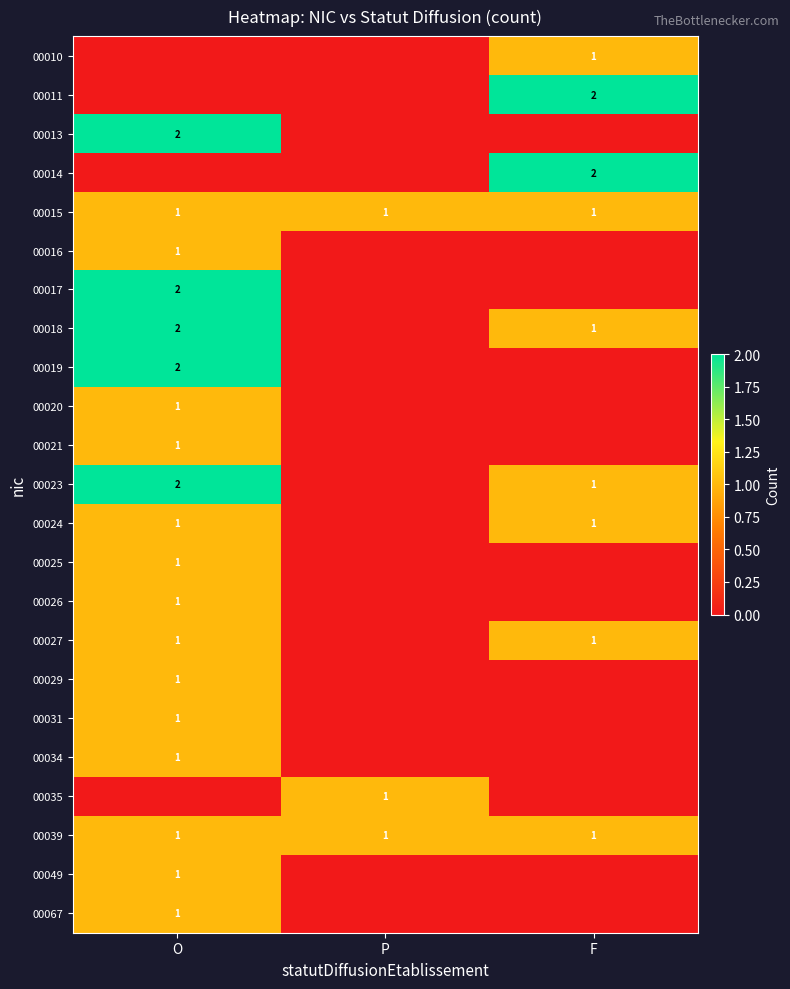

True or false: 00013 has a value of 4 at O.

False